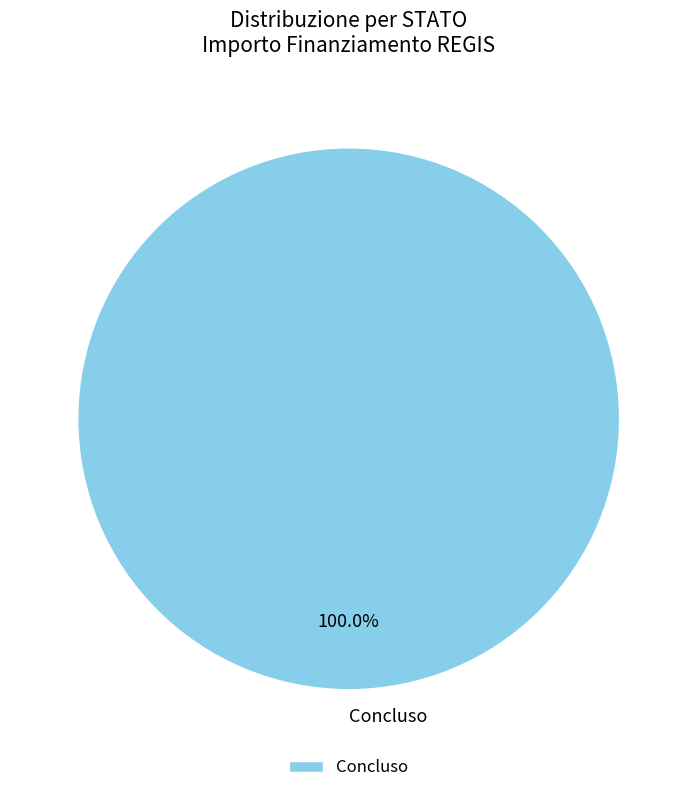

Rank the categories by value from highest to lowest.

Concluso